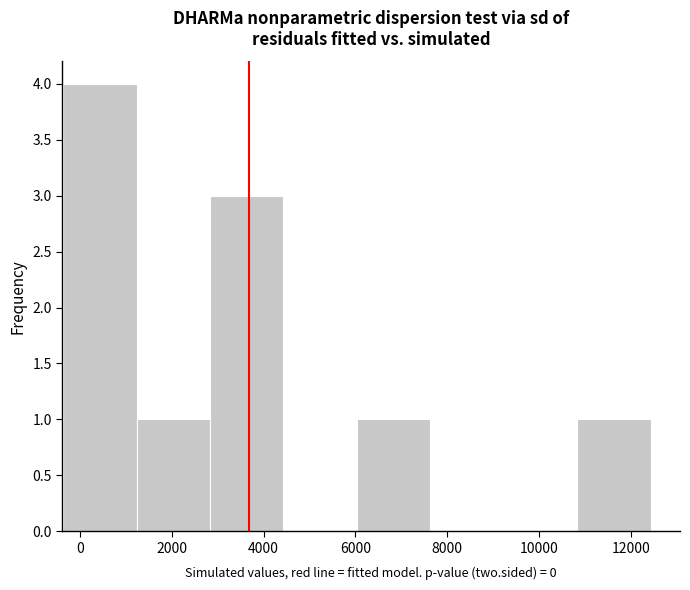

Reading left to right, list every bar in this chart as the range it spans on the x-axis followed by its height. Neither the bar edges nor the heights are printed on the chart, so give them approximately, as read against the axes.

-400 to 1200: 4
1200 to 2800: 1
2800 to 4400: 3
4400 to 6000: 0
6000 to 7600: 1
7600 to 9200: 0
9200 to 10800: 0
10800 to 12400: 1